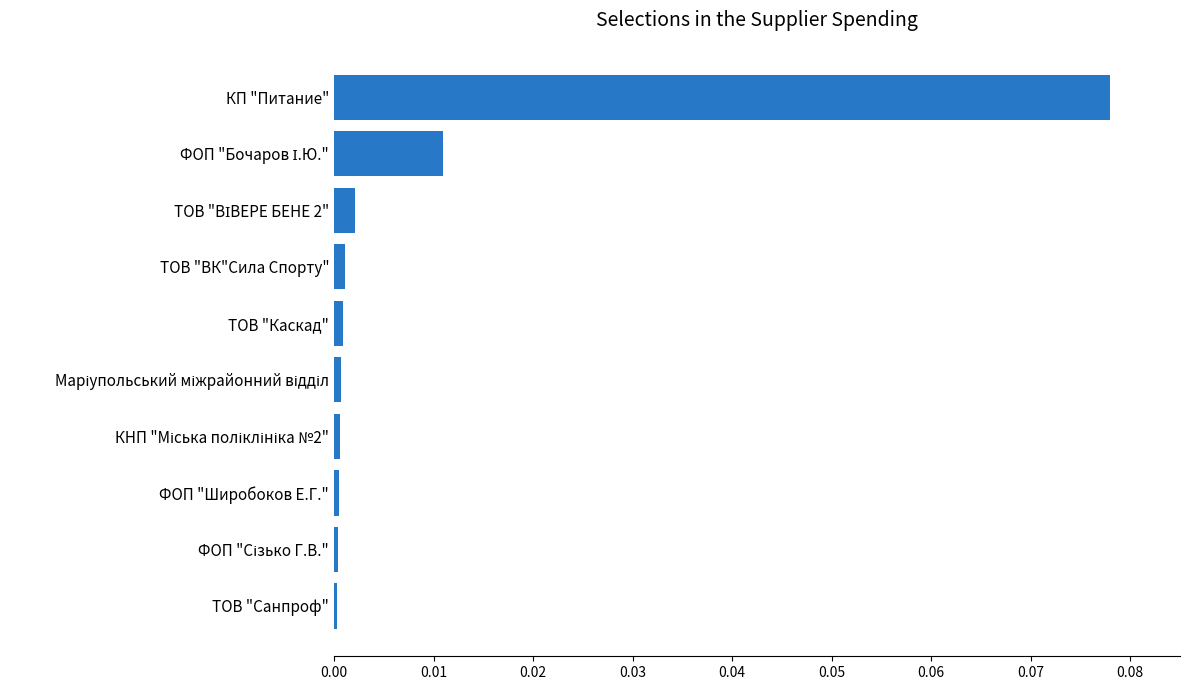

Is it true that the value at КП "Питание" is 0.0?

False